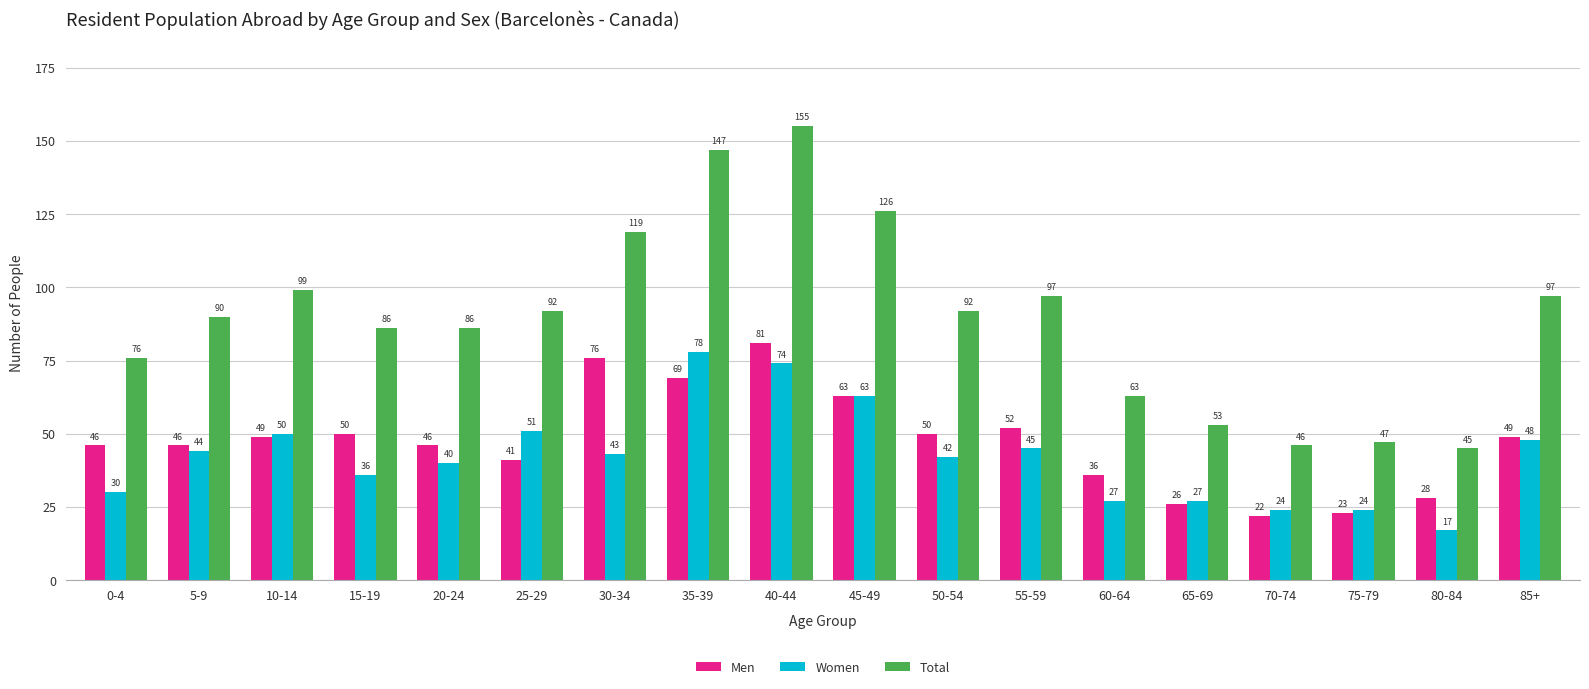

Which series has the widest spread of values?

Total